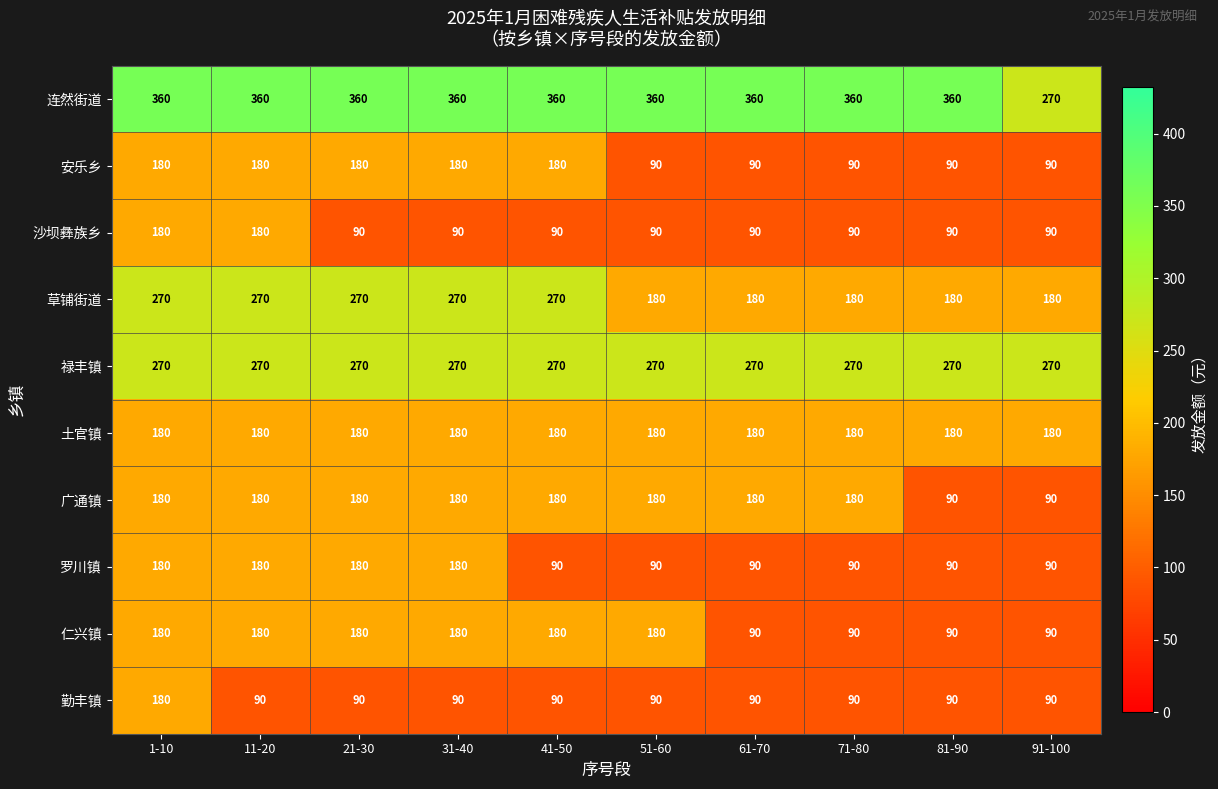

What is the total value across all series at 31-40?

1980